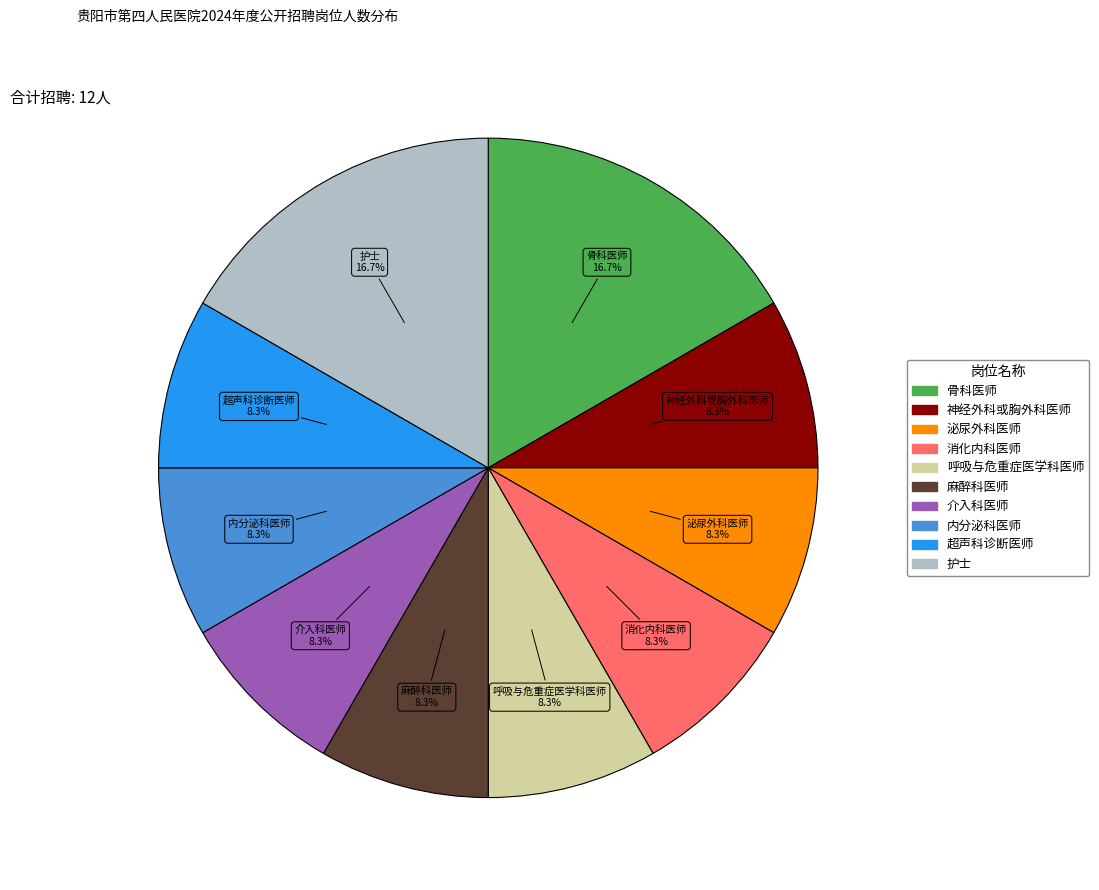

True or false: 消化内科医师 accounts for 8% of the total.

True